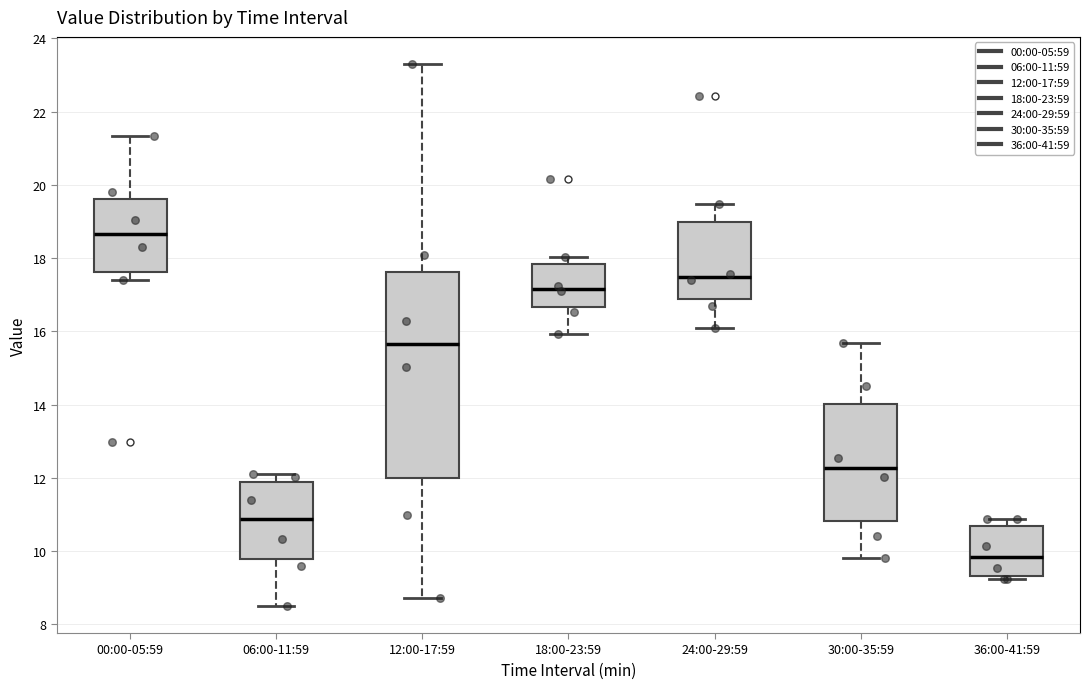

Where does the median line of the box for 24:00-29:59 sit on the y-axis? The values are not printed on the chart, so give them approximately, as read against the axis.

17.4